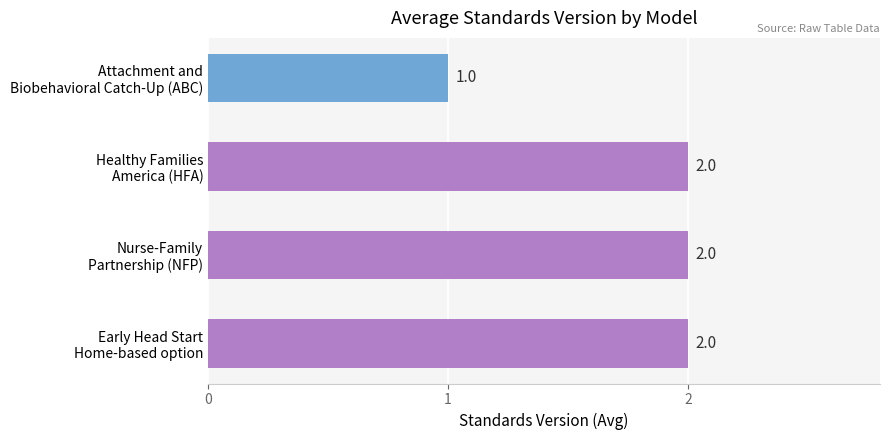

What is the value of the 4th bar from the top?

2